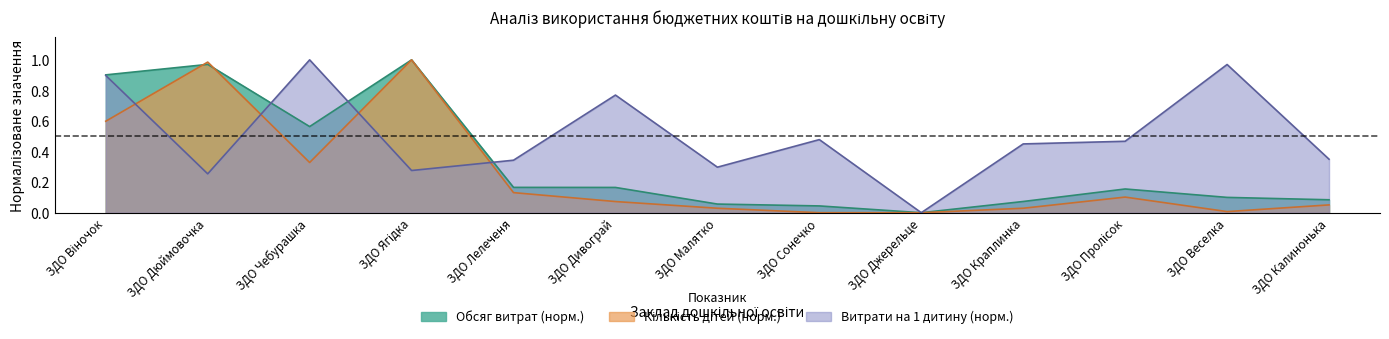

What is the average value of the Обсяг витрат (тис. грн) series?

0.3